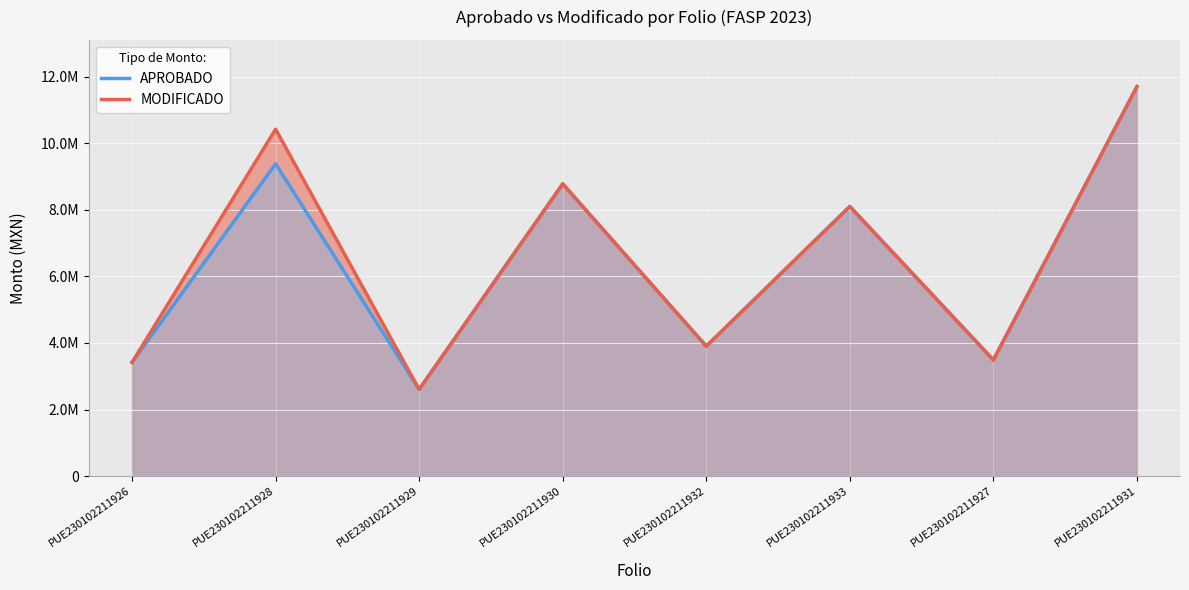

Is the value of APROBADO at PUE230102211927 greater than the value of MODIFICADO at PUE230102211926?

Yes